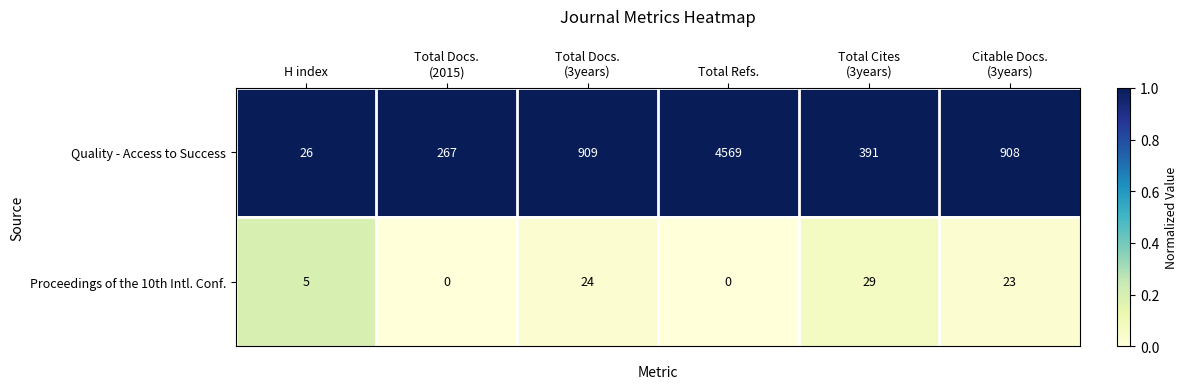

At which category is the sum across all series the highest?

Total Refs.